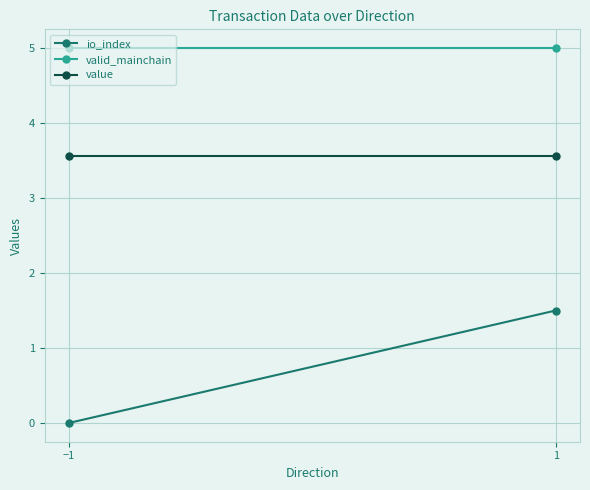

How many distinct data groups are displayed?

3